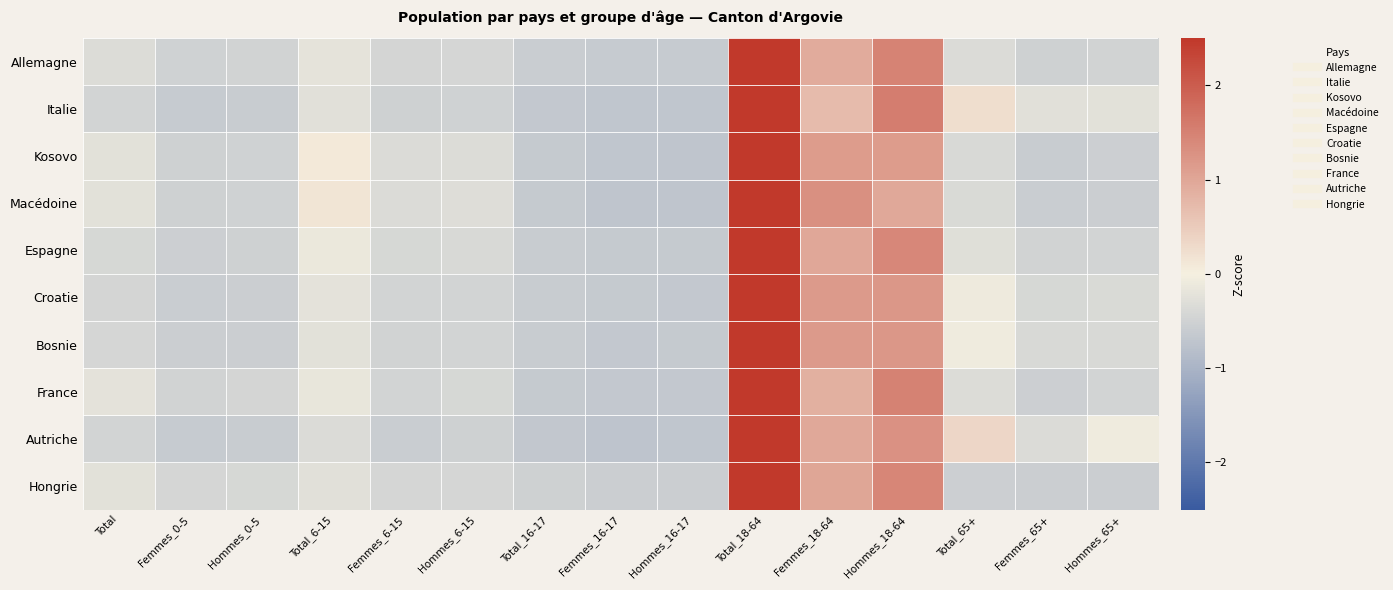

Reading left to right, extract all data points from this chart.

Allemagne: Total=-0.3	Femmes_0-5=-0.5	Hommes_0-5=-0.5	Total_6-15=-0.2	Femmes_6-15=-0.4	Hommes_6-15=-0.4	Total_16-17=-0.6	Femmes_16-17=-0.6	Hommes_16-17=-0.6	Total_18-64=3.1	Femmes_18-64=0.9	Hommes_18-64=1.5	Total_65+=-0.3	Femmes_65+=-0.5	Hommes_65+=-0.5
Italie: Total=-0.5	Femmes_0-5=-0.6	Hommes_0-5=-0.6	Total_6-15=-0.3	Femmes_6-15=-0.5	Hommes_6-15=-0.5	Total_16-17=-0.6	Femmes_16-17=-0.7	Hommes_16-17=-0.7	Total_18-64=3.0	Femmes_18-64=0.7	Hommes_18-64=1.5	Total_65+=0.2	Femmes_65+=-0.3	Hommes_65+=-0.2
Kosovo: Total=-0.2	Femmes_0-5=-0.5	Hommes_0-5=-0.5	Total_6-15=0.1	Femmes_6-15=-0.4	Hommes_6-15=-0.3	Total_16-17=-0.6	Femmes_16-17=-0.7	Hommes_16-17=-0.7	Total_18-64=3.1	Femmes_18-64=1.2	Hommes_18-64=1.2	Total_65+=-0.4	Femmes_65+=-0.6	Hommes_65+=-0.5
Macédoine: Total=-0.2	Femmes_0-5=-0.5	Hommes_0-5=-0.5	Total_6-15=0.1	Femmes_6-15=-0.3	Hommes_6-15=-0.3	Total_16-17=-0.6	Femmes_16-17=-0.7	Hommes_16-17=-0.7	Total_18-64=3.1	Femmes_18-64=1.3	Hommes_18-64=1.0	Total_65+=-0.4	Femmes_65+=-0.6	Hommes_65+=-0.6
Espagne: Total=-0.4	Femmes_0-5=-0.5	Hommes_0-5=-0.5	Total_6-15=-0.1	Femmes_6-15=-0.4	Hommes_6-15=-0.4	Total_16-17=-0.6	Femmes_16-17=-0.6	Hommes_16-17=-0.6	Total_18-64=3.1	Femmes_18-64=1.0	Hommes_18-64=1.4	Total_65+=-0.3	Femmes_65+=-0.5	Hommes_65+=-0.5
Croatie: Total=-0.4	Femmes_0-5=-0.6	Hommes_0-5=-0.6	Total_6-15=-0.2	Femmes_6-15=-0.5	Hommes_6-15=-0.4	Total_16-17=-0.6	Femmes_16-17=-0.6	Hommes_16-17=-0.7	Total_18-64=3.1	Femmes_18-64=1.2	Hommes_18-64=1.2	Total_65+=-0.1	Femmes_65+=-0.4	Hommes_65+=-0.4
Bosnie: Total=-0.4	Femmes_0-5=-0.6	Hommes_0-5=-0.5	Total_6-15=-0.2	Femmes_6-15=-0.5	Hommes_6-15=-0.5	Total_16-17=-0.6	Femmes_16-17=-0.7	Hommes_16-17=-0.6	Total_18-64=3.1	Femmes_18-64=1.2	Hommes_18-64=1.2	Total_65+=-0.1	Femmes_65+=-0.4	Hommes_65+=-0.4
France: Total=-0.2	Femmes_0-5=-0.5	Hommes_0-5=-0.4	Total_6-15=-0.2	Femmes_6-15=-0.5	Hommes_6-15=-0.4	Total_16-17=-0.6	Femmes_16-17=-0.7	Hommes_16-17=-0.7	Total_18-64=3.0	Femmes_18-64=0.9	Hommes_18-64=1.5	Total_65+=-0.3	Femmes_65+=-0.5	Hommes_65+=-0.5
Autriche: Total=-0.5	Femmes_0-5=-0.6	Hommes_0-5=-0.6	Total_6-15=-0.3	Femmes_6-15=-0.6	Hommes_6-15=-0.5	Total_16-17=-0.7	Femmes_16-17=-0.7	Hommes_16-17=-0.7	Total_18-64=3.0	Femmes_18-64=1.0	Hommes_18-64=1.3	Total_65+=0.3	Femmes_65+=-0.3	Hommes_65+=-0.1
Hongrie: Total=-0.2	Femmes_0-5=-0.4	Hommes_0-5=-0.4	Total_6-15=-0.3	Femmes_6-15=-0.4	Hommes_6-15=-0.4	Total_16-17=-0.5	Femmes_16-17=-0.5	Hommes_16-17=-0.6	Total_18-64=3.0	Femmes_18-64=1.0	Hommes_18-64=1.4	Total_65+=-0.5	Femmes_65+=-0.6	Hommes_65+=-0.6